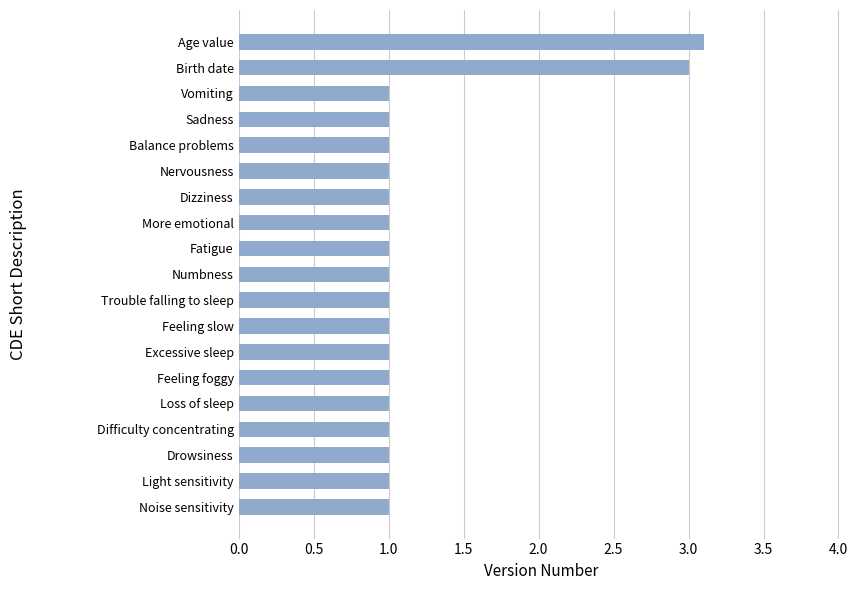

The chart shows a value of 0.6 at Feeling slow. True or false?

False